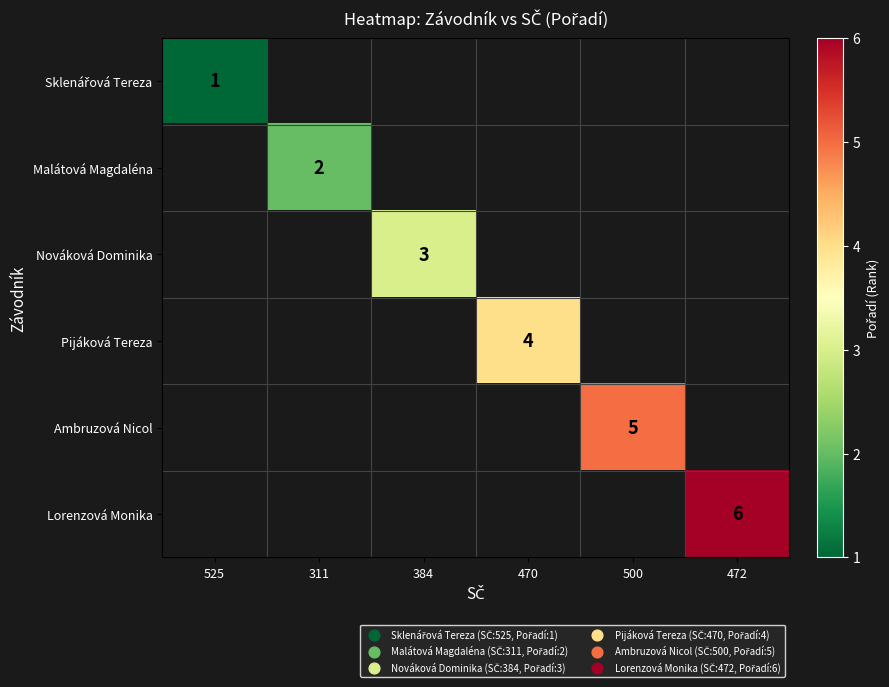

True or false: Ambruzová Nicol has a value of 7 at 500.

False